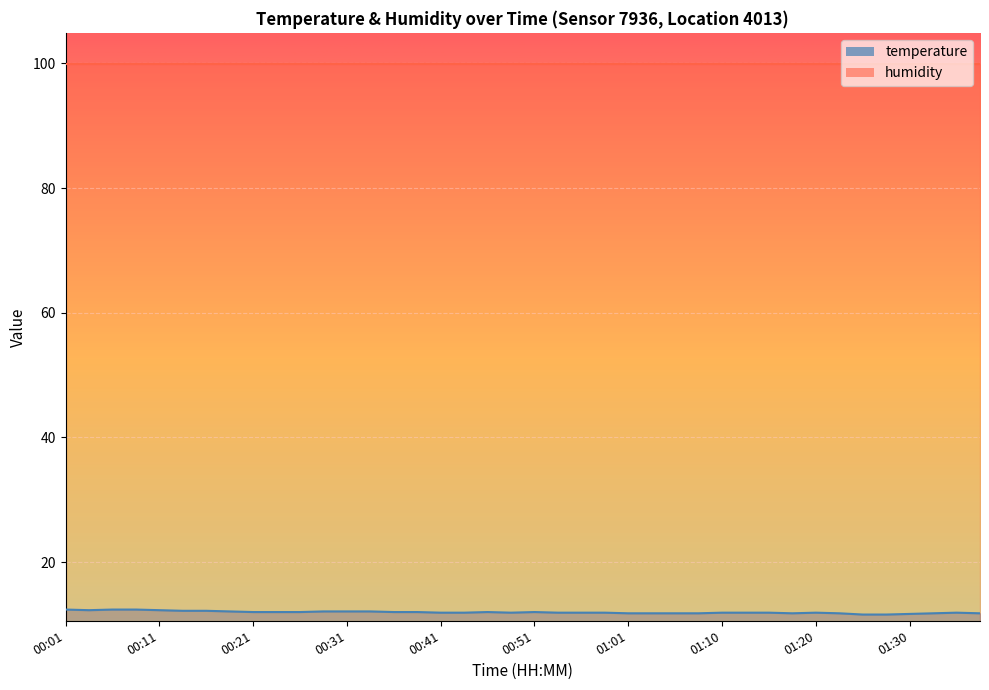

Where is the data nearest to the value 12?

00:21